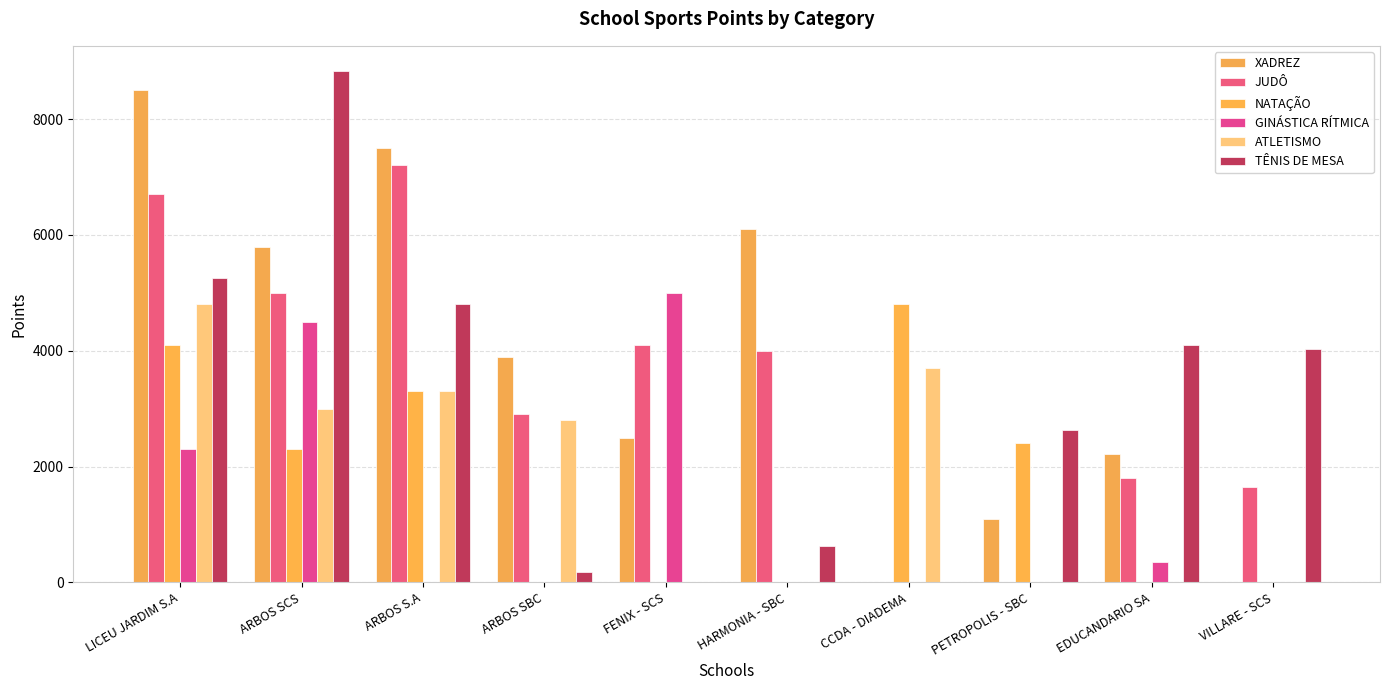

Which series has the largest total across all categories?

XADREZ